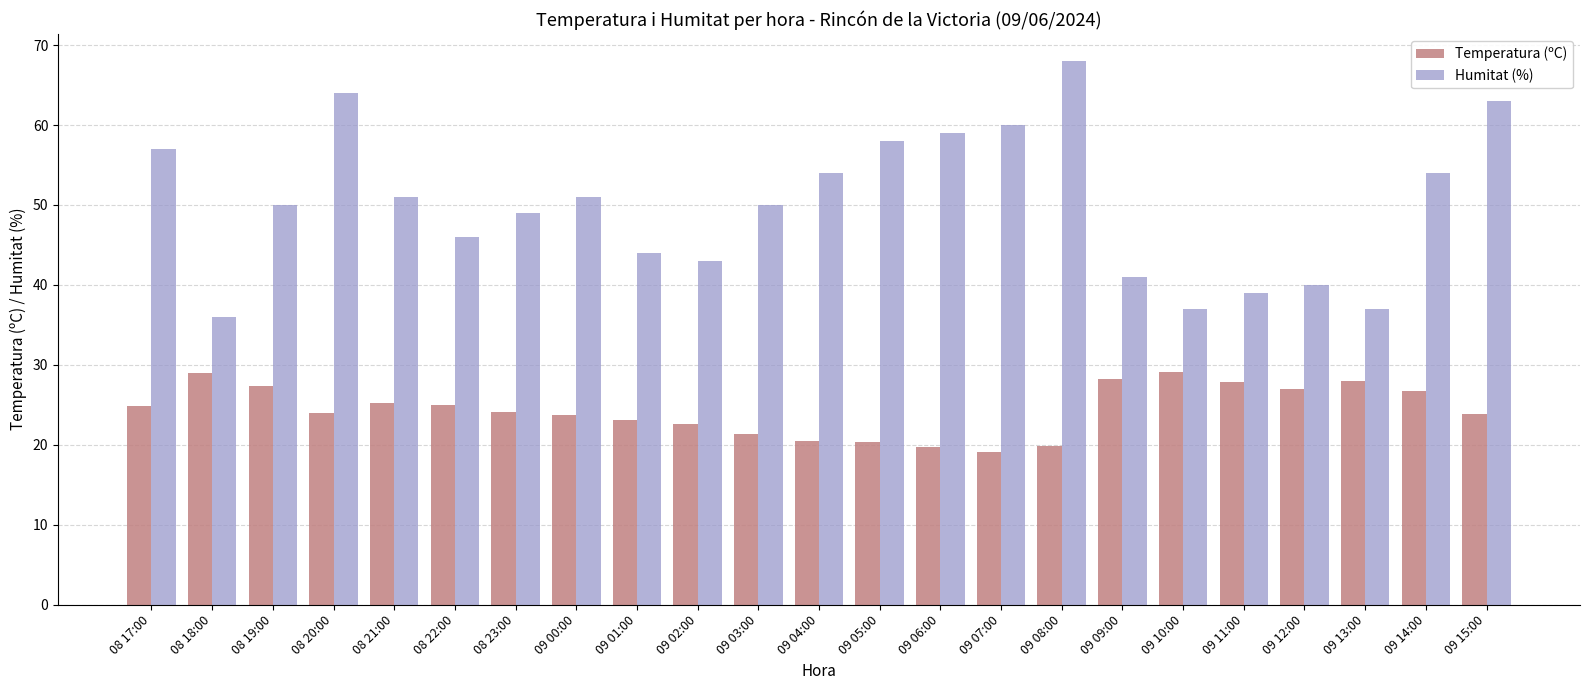

What is the value of the Temperatura (ºC) bar at the 9th from the left?

23.1